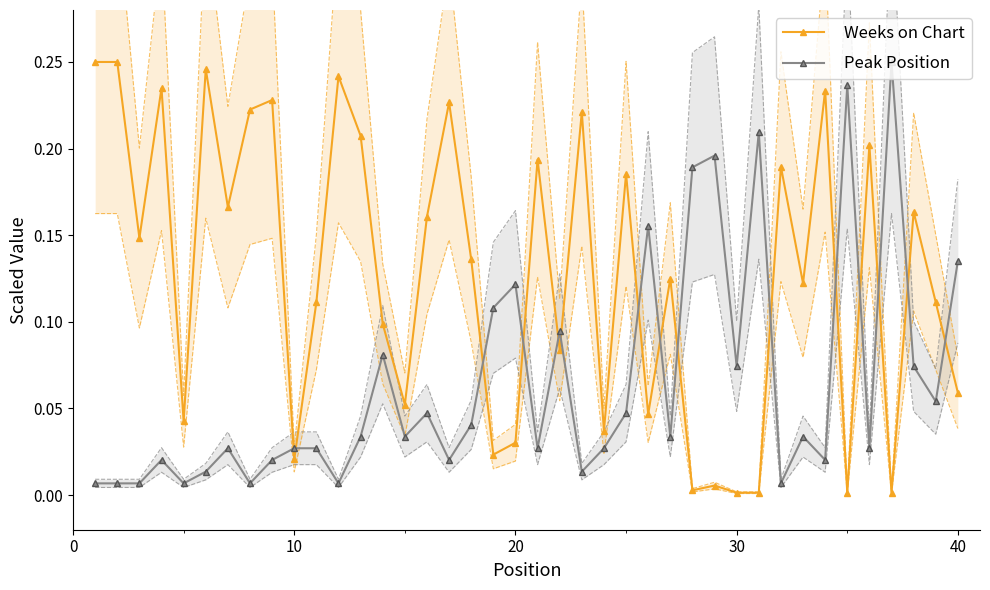

True or false: Peak Position and Weeks on Chart cross at least once.

True